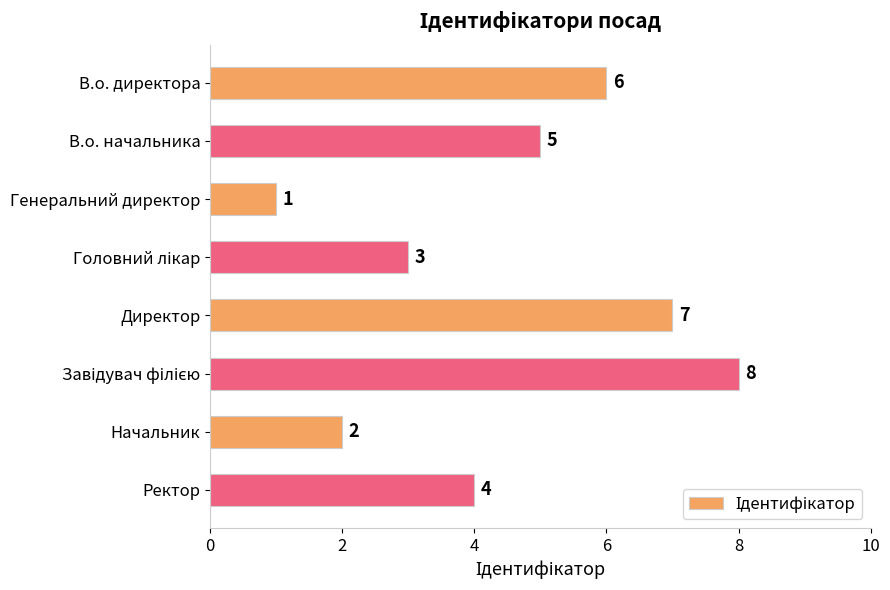

Does the chart contain any negative values?

No